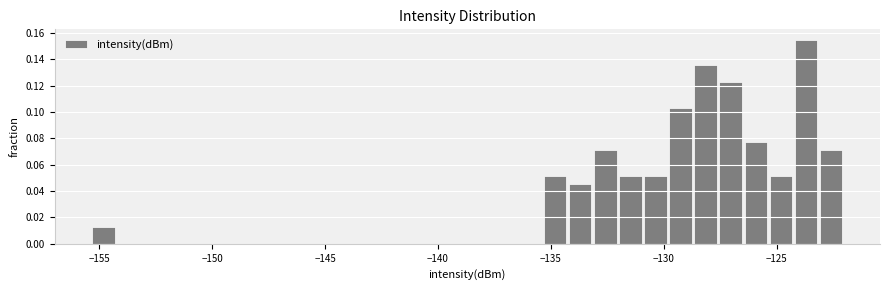

Around what value on the x-axis is the tallest bar? Give the approximate position of its centre, as read against the axis.

-123.5